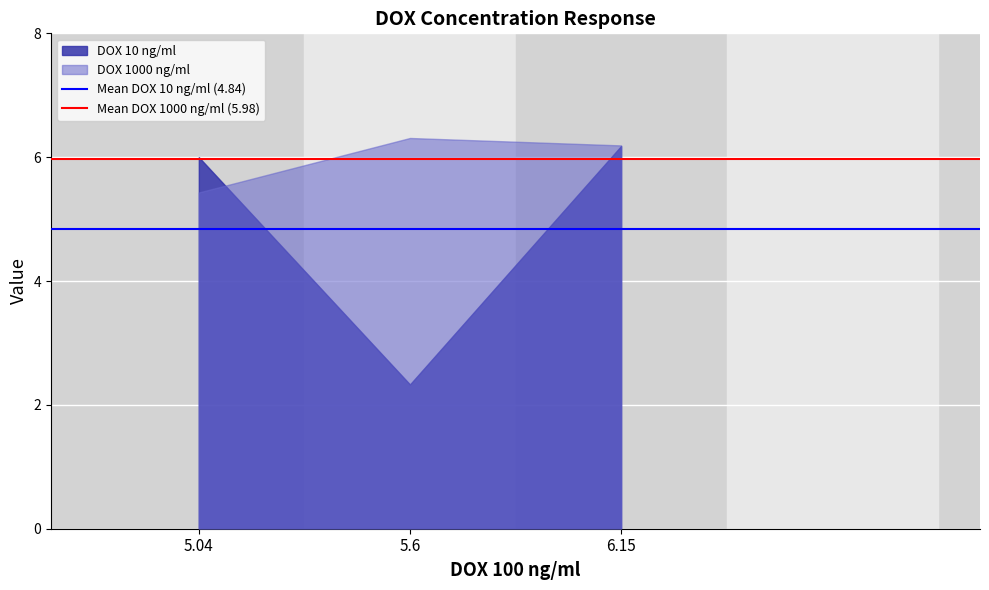

List the series in order of their peak value, highest first.

DOX 1000 ng/ml, DOX 10 ng/ml